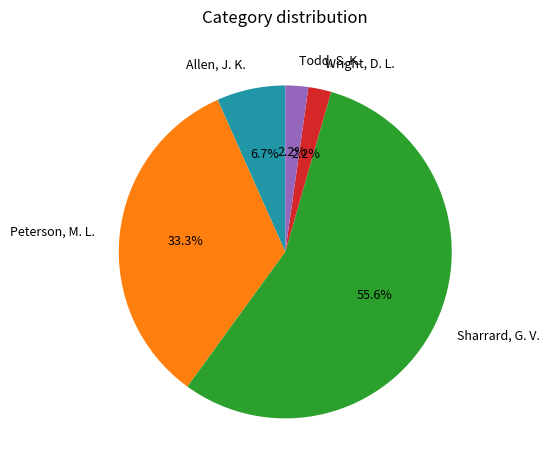

To the nearest percent, what is the difference between the Peterson, M. L. and Sharrard, G. V. slice percentages?

22%